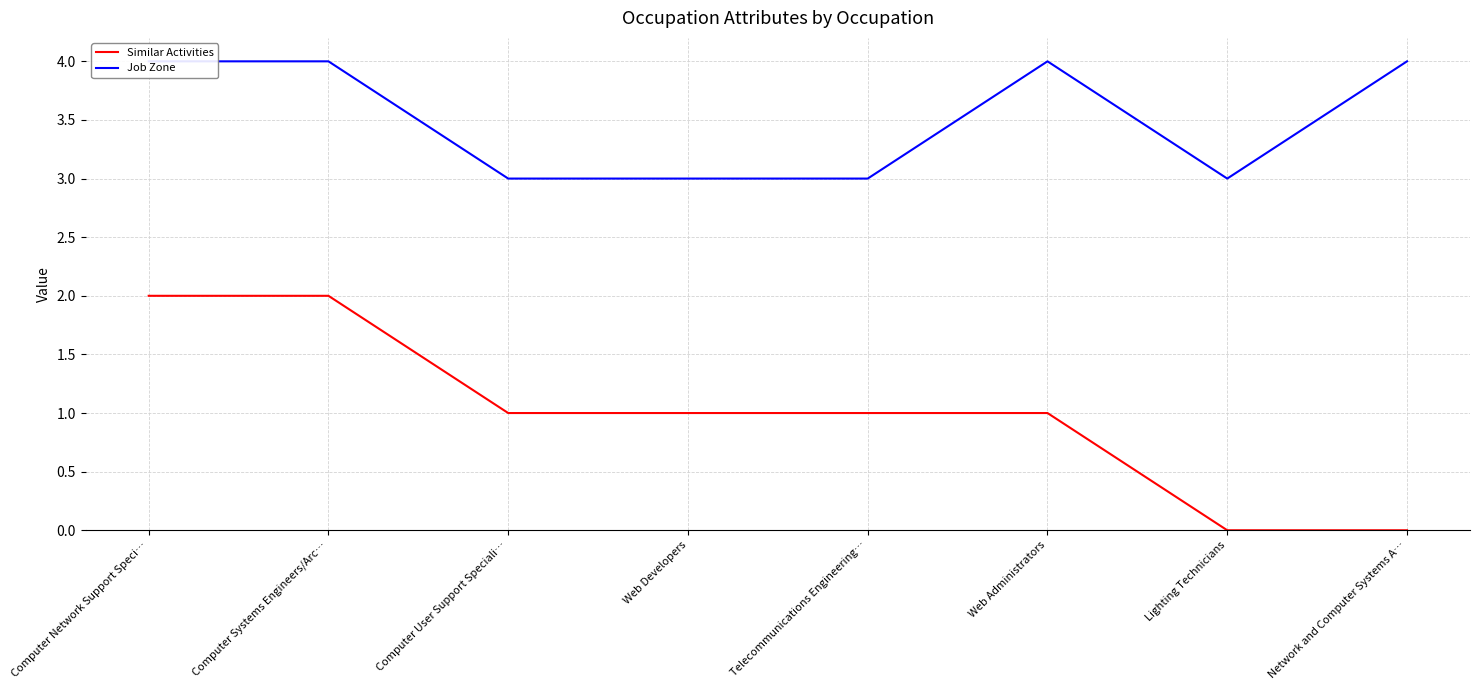

Between Computer User Support Speciali… and Telecommunications Engineering…, which series saw the biggest shift?

Similar Activities